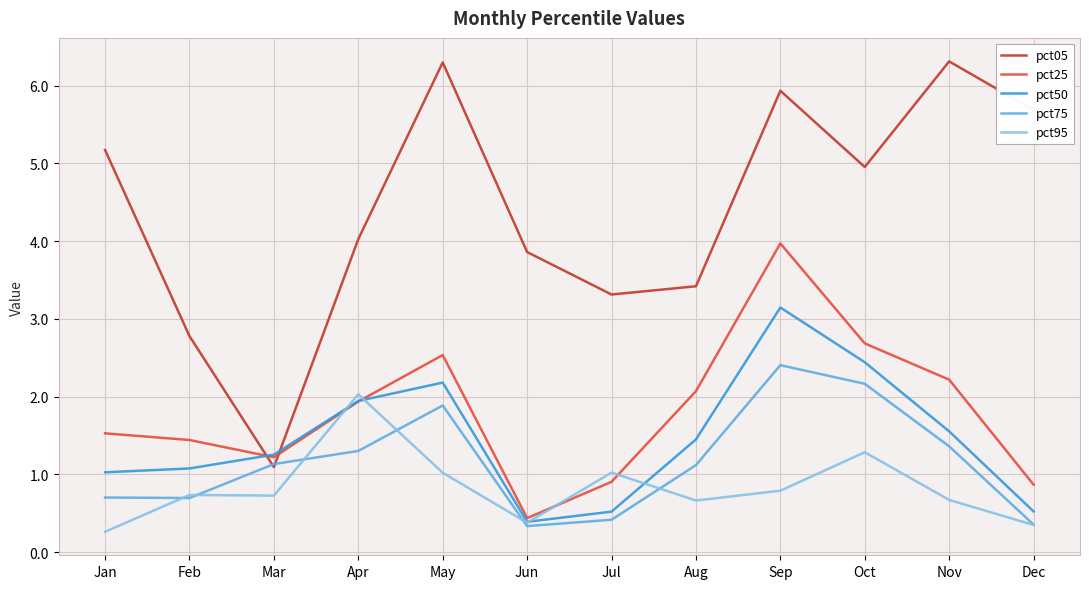

True or false: pct50 has a value of 0.5 at Nov.

False